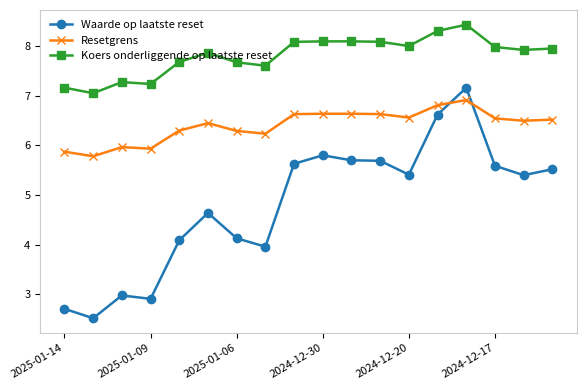

What is the minimum value for Resetgrens?

5.8